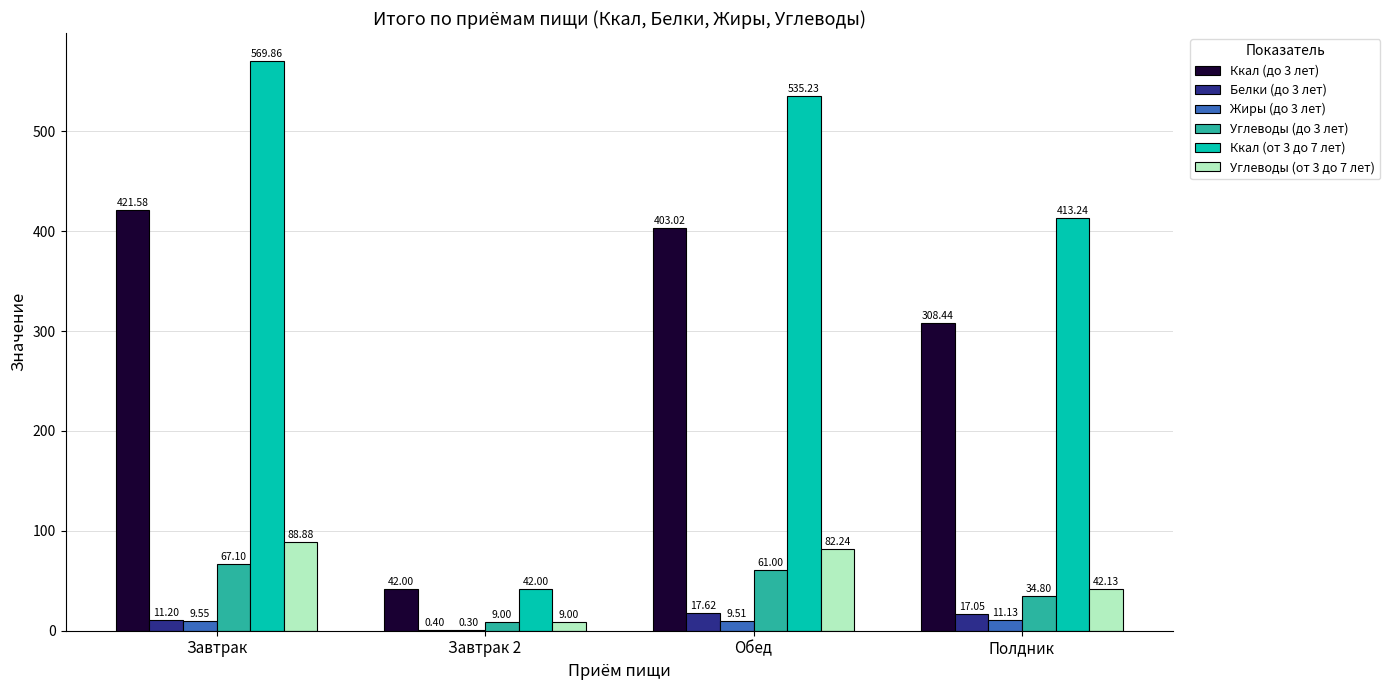

What is the sum of all Ккал (от 3 до 7 лет) values?

1560.3